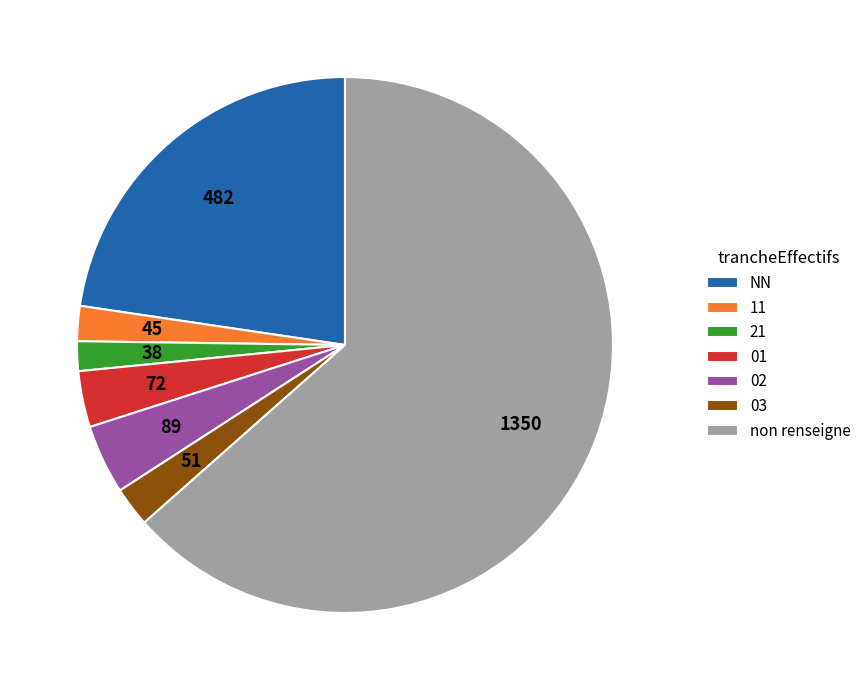

Is the sum of 01 and 03 greater than half?

No